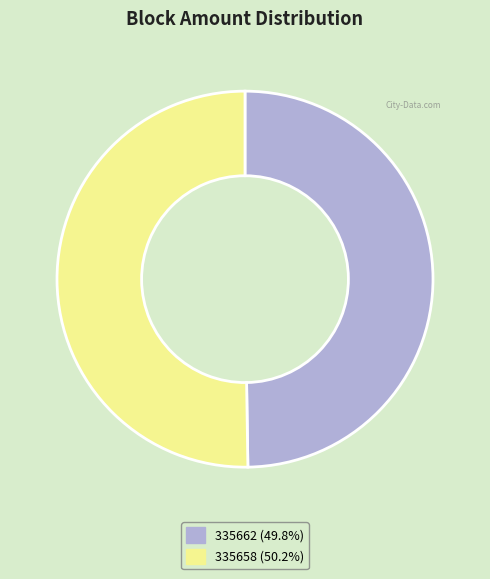

What is the ratio of the value at 335658 (50.2%) to the value at 335662 (49.8%)?

1.0